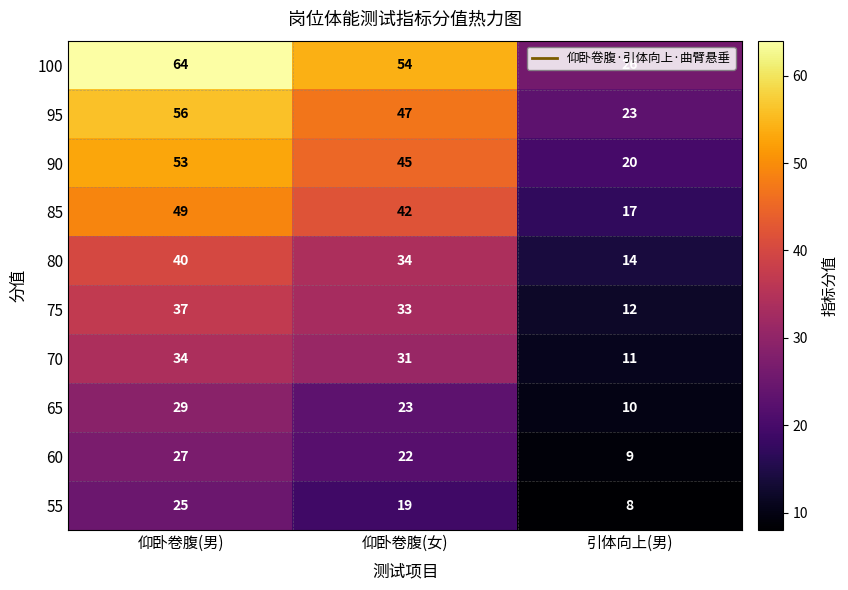

Between 仰卧卷腹(男) and 引体向上(男), which series saw the biggest shift?

100